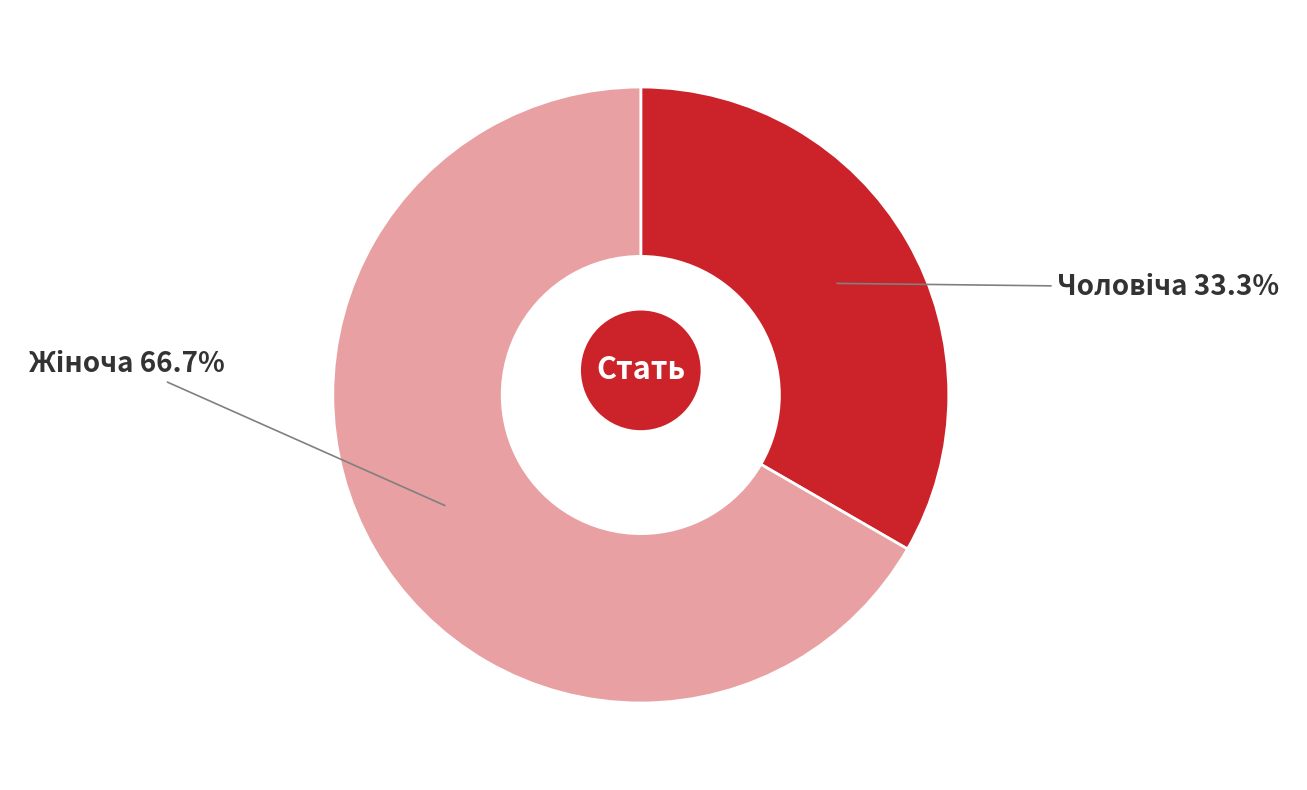

To the nearest percent, what is the average slice percentage?

50%